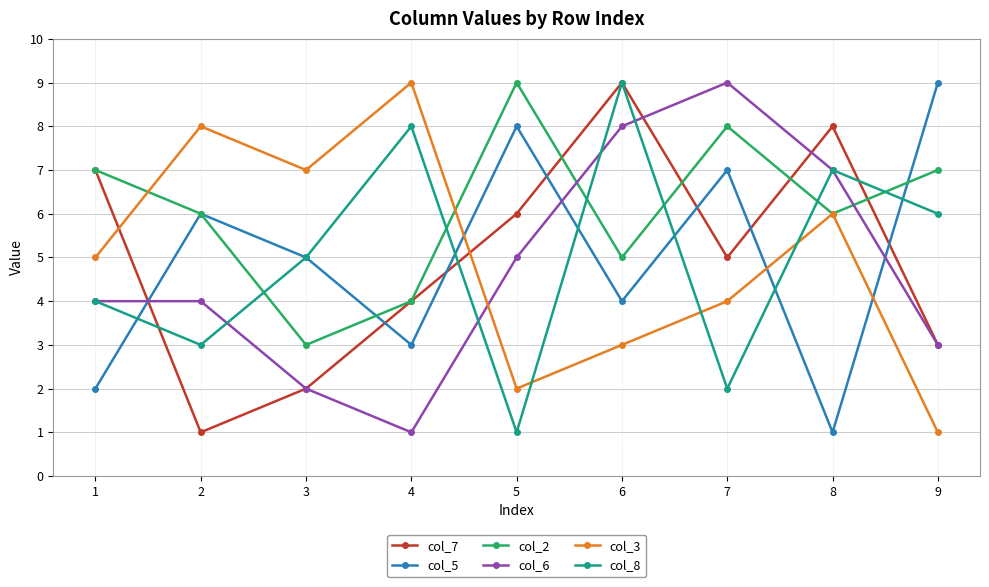

What are all the series names shown in the legend?

col_7, col_5, col_2, col_6, col_3, col_8